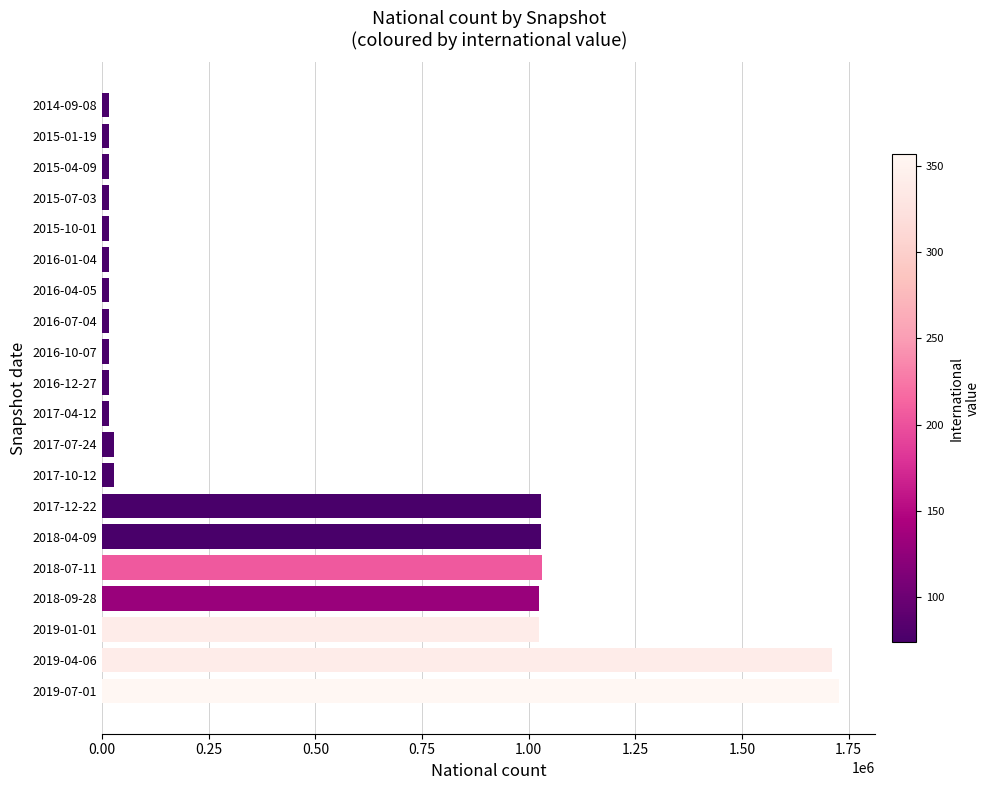

What is the label of the 2nd bar from the top?

2015-01-19